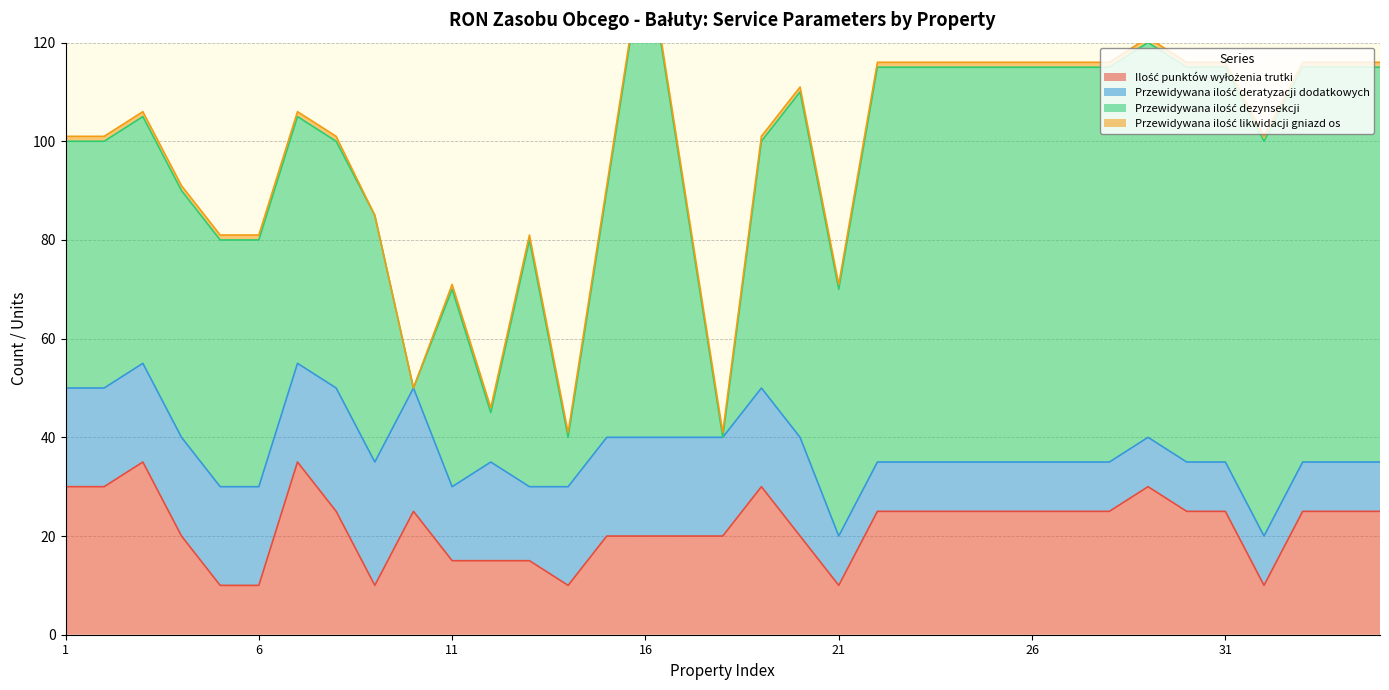

At which category is the sum across all series the highest?

16